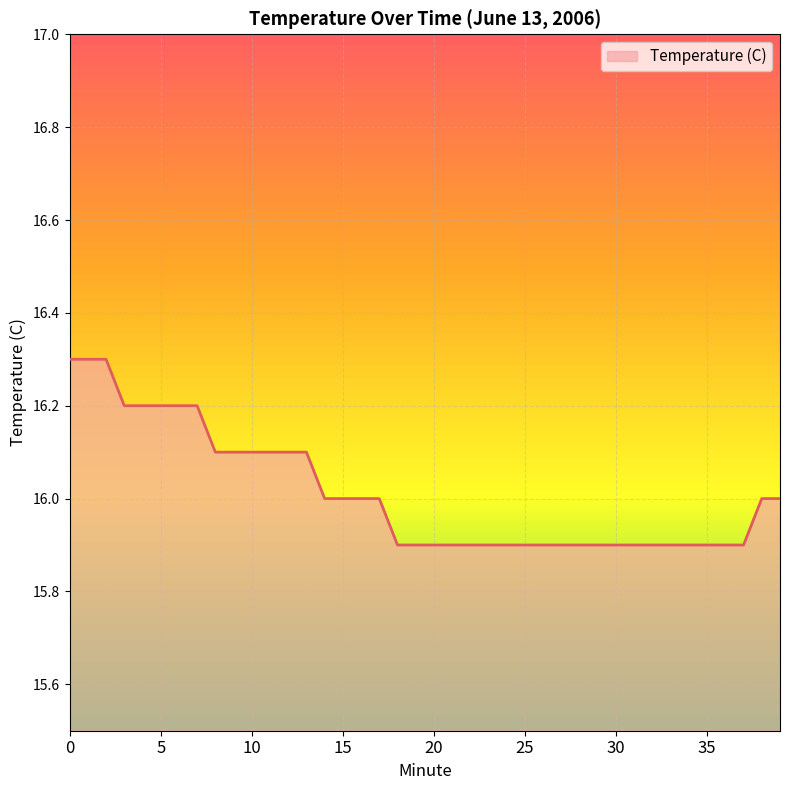

What is the average value?

16.0